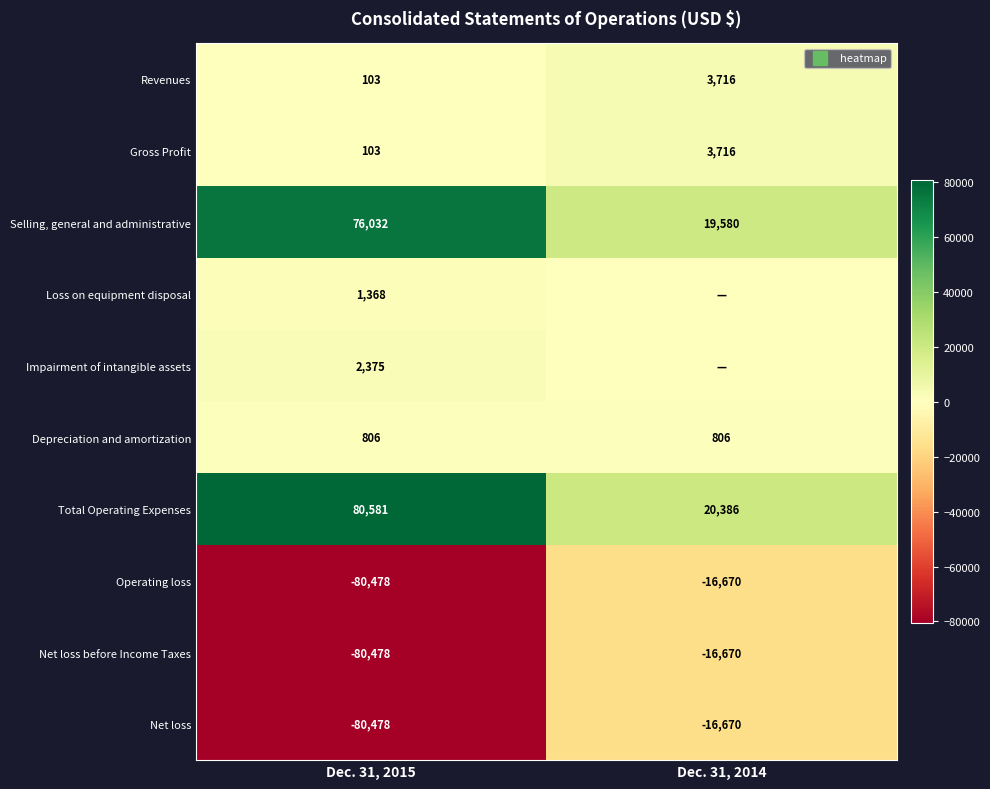

What is the sum of all Impairment of intangible assets values?

2375